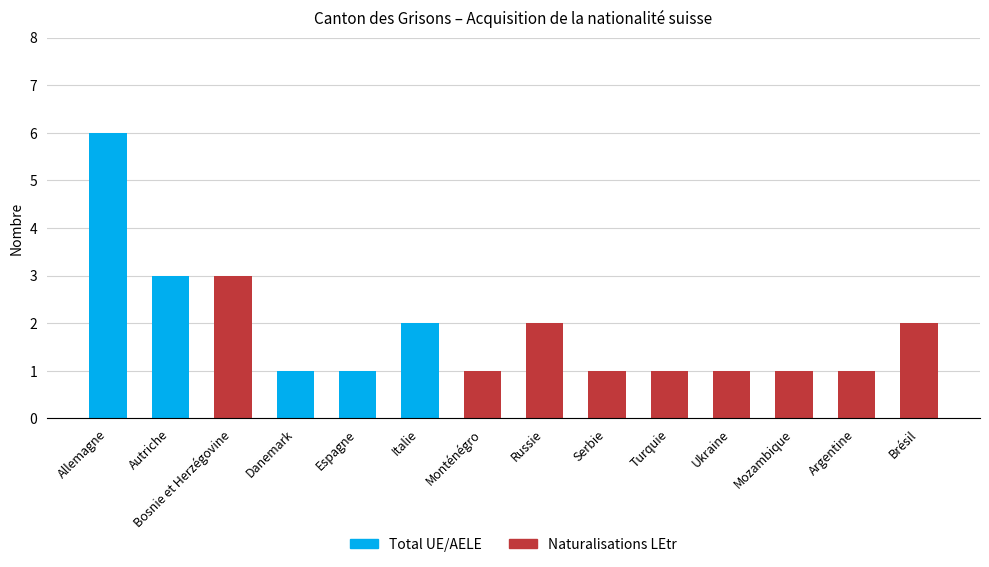

What is the total value across all series at Allemagne?

6